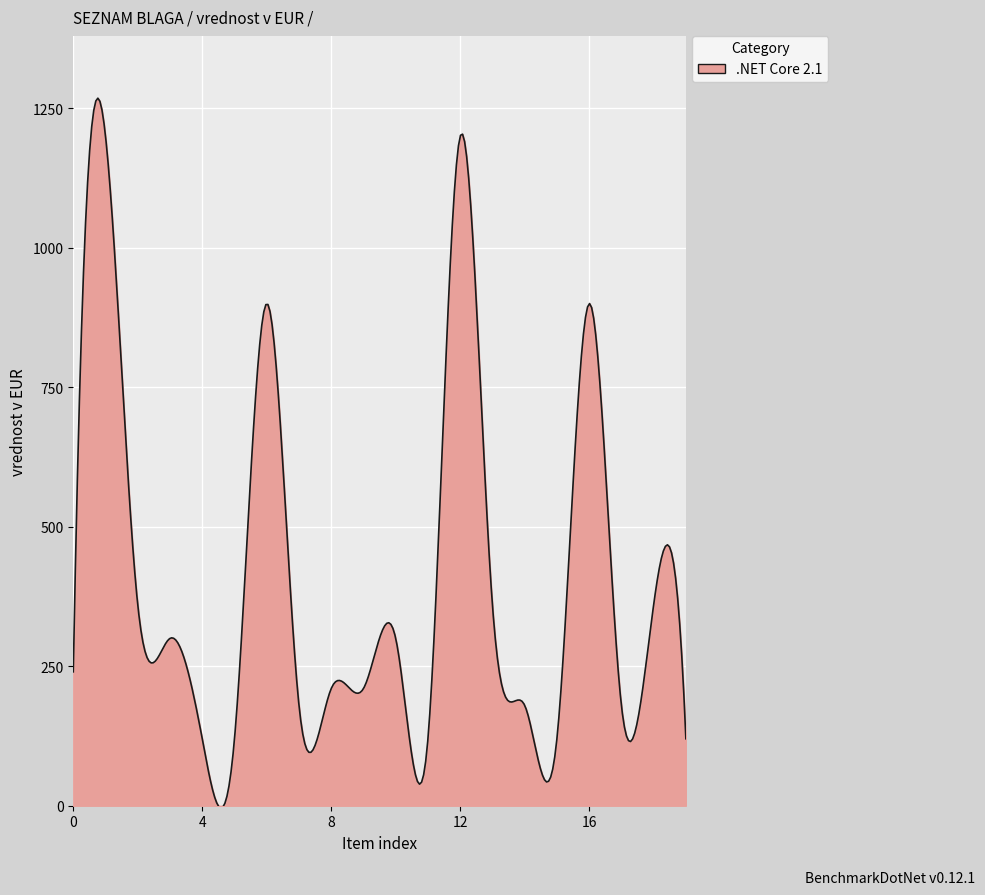

What is the difference between the maximum and minimum values?

1272.6